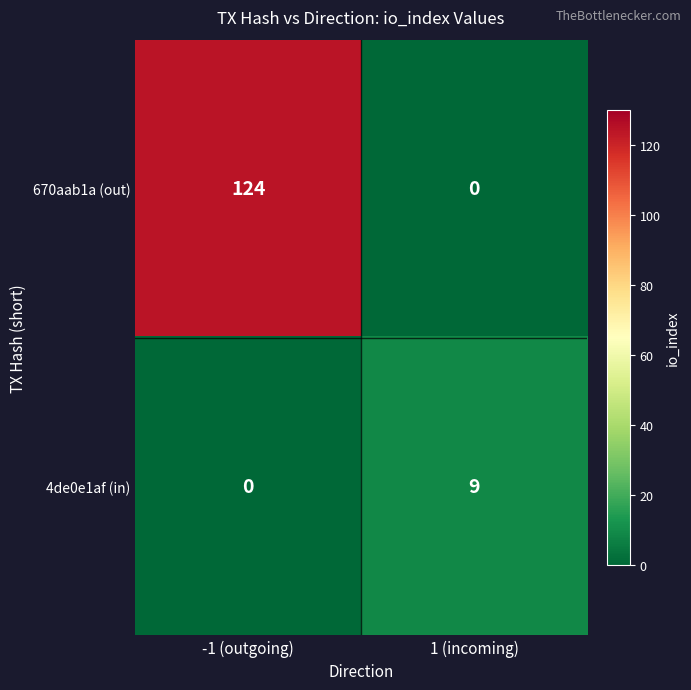

What is the sum of the 670aab1a (out) values at -1 (outgoing) and 1 (incoming)?

124